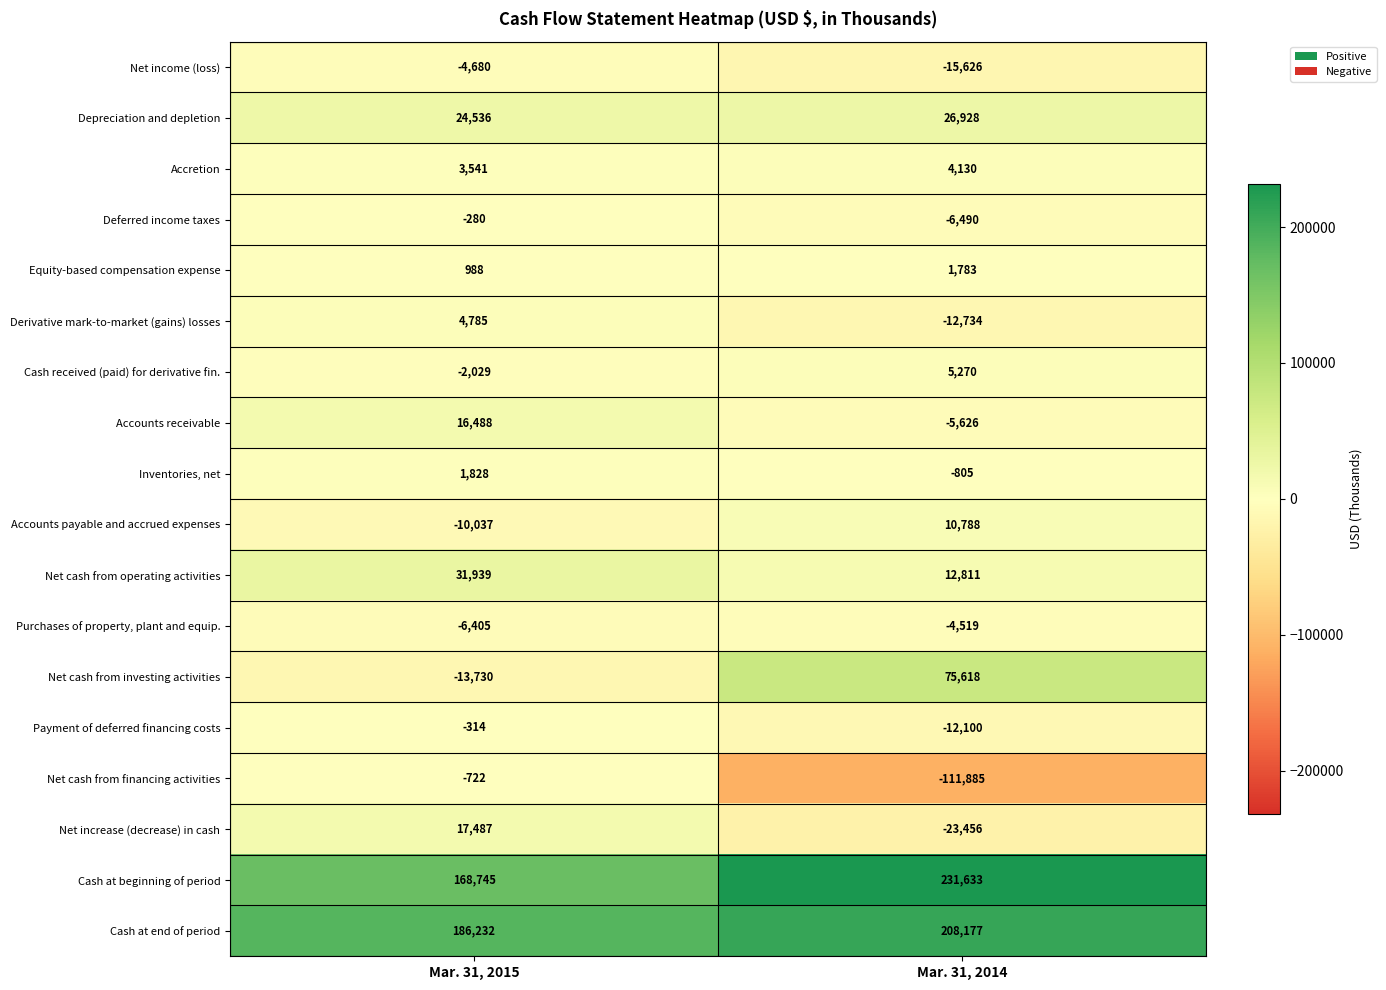

How many values in Cash received (paid) for derivative fin. are above zero?

1